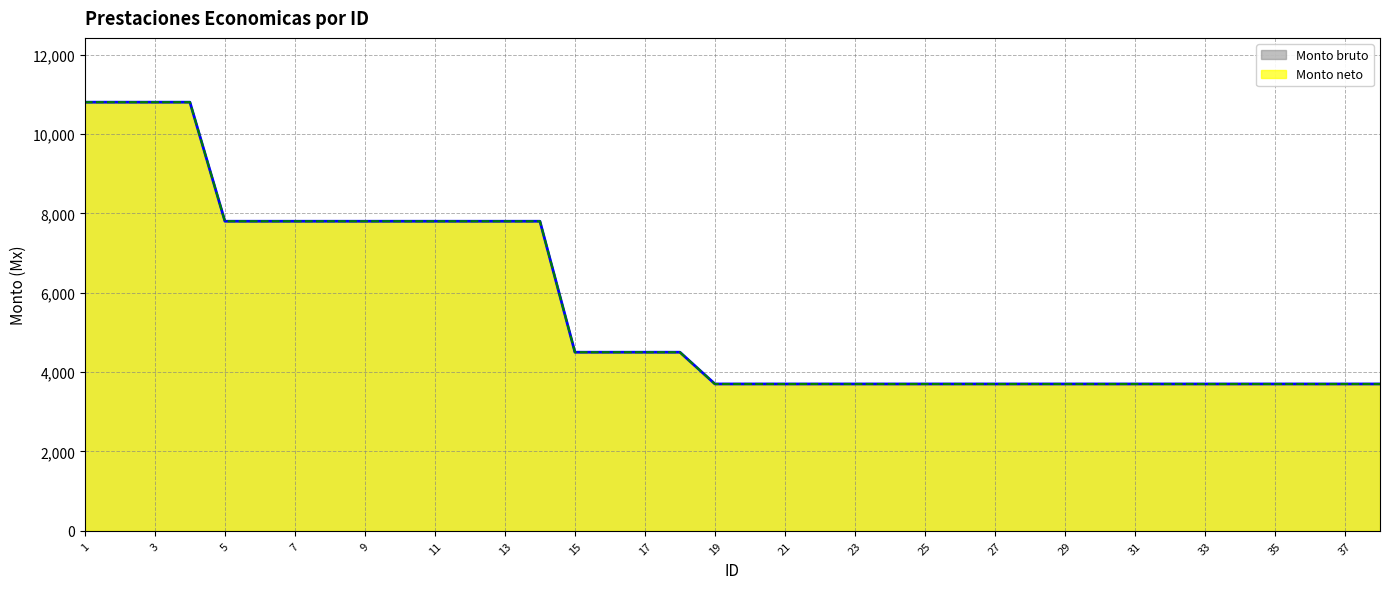

True or false: Monto neto and Monto bruto cross at least once.

False